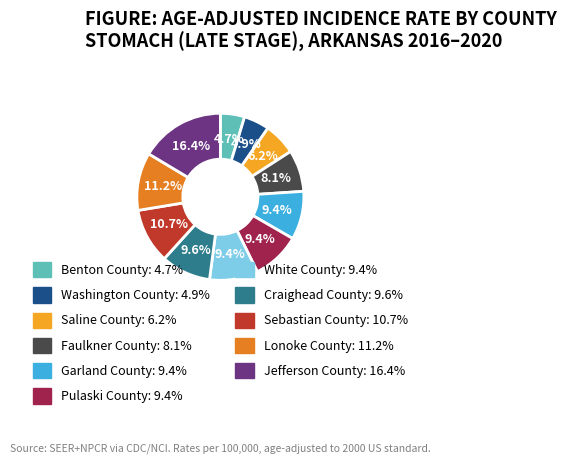

To the nearest percent, what is the combined percentage of Saline County and Faulkner County?

14%